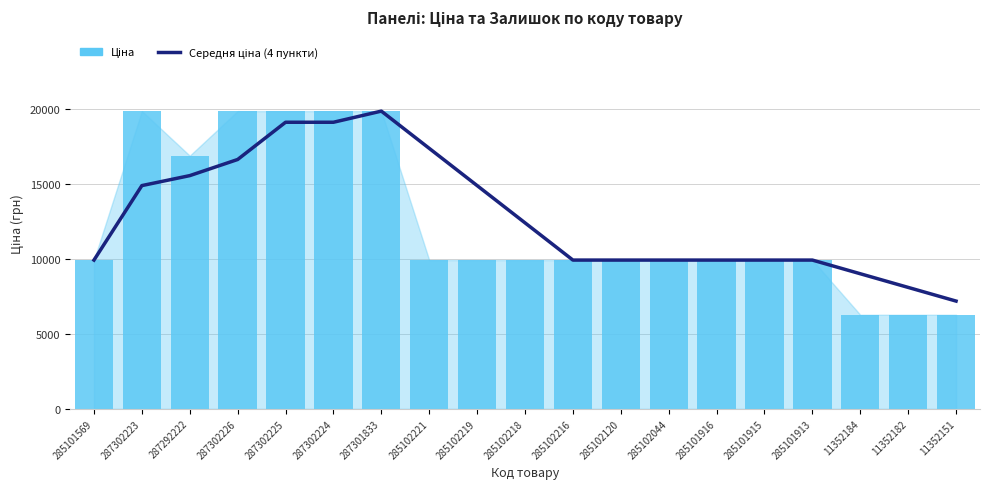

Where is Середня ціна (4 пункти) nearest to the value 13504?

285102218